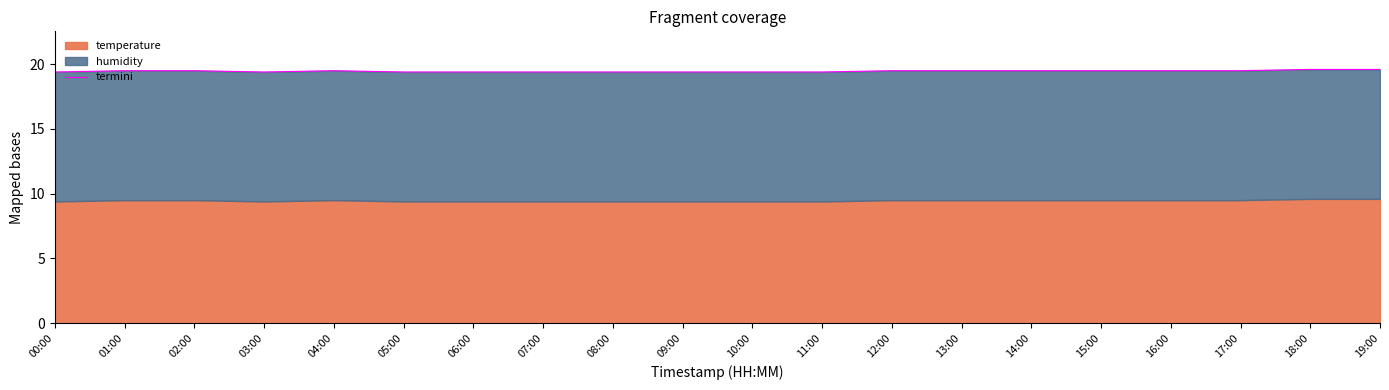

Which label corresponds to the smallest value in the chart?

00:00